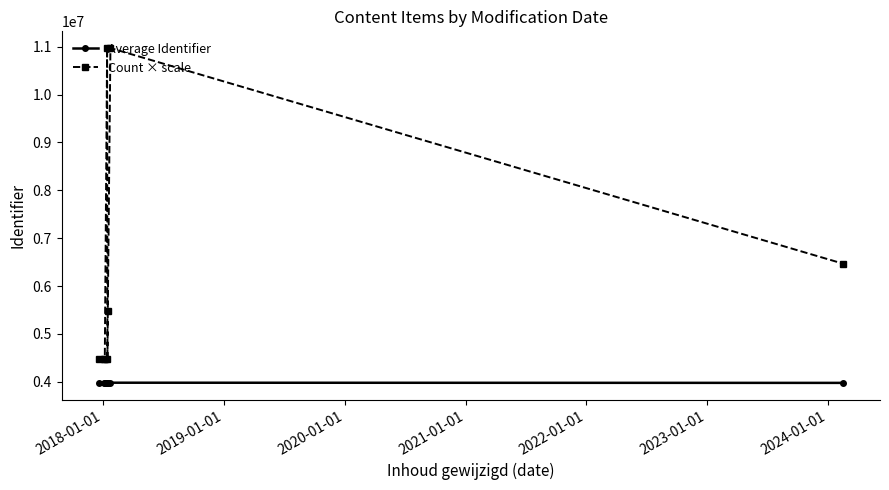

What is the value of the Count × scale point at the 4th from the left?

10970000